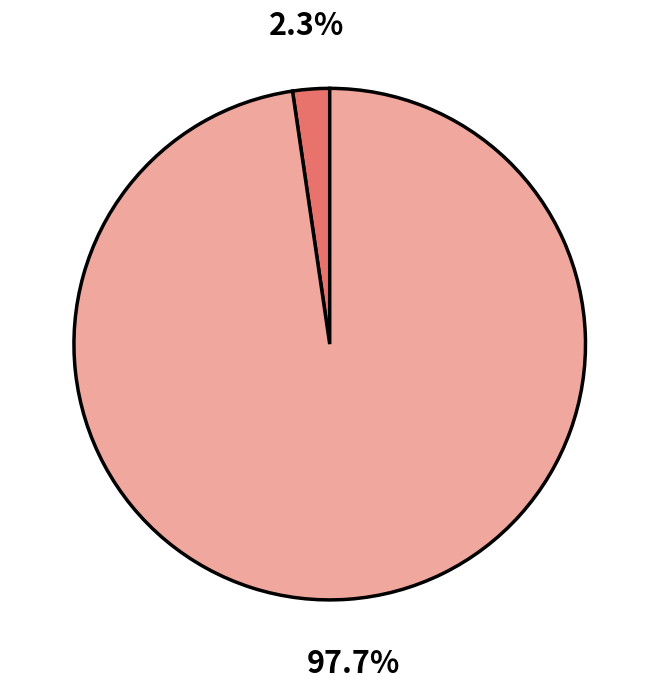

Is there any slice that represents more than half of the pie?

Yes